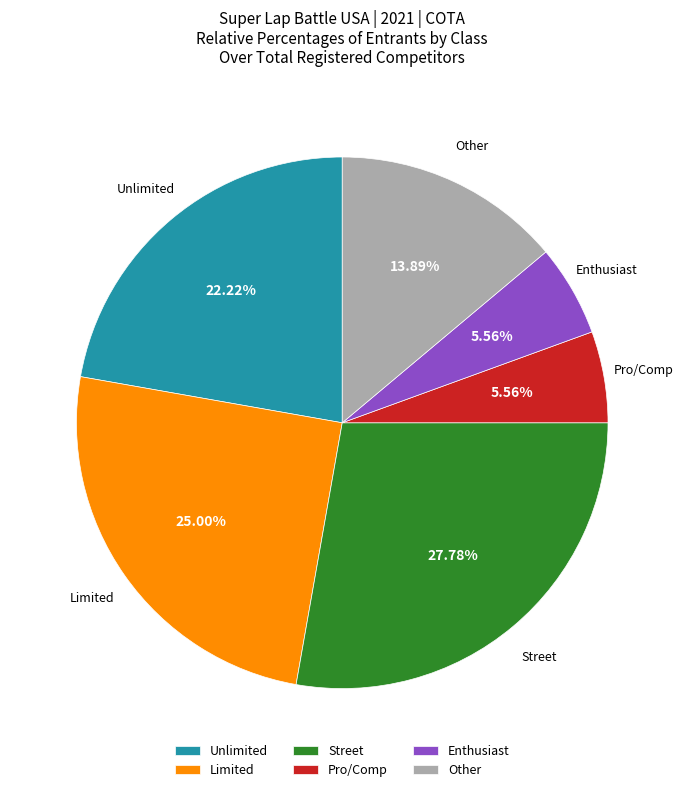

Does Unlimited represent more than half of the total?

No